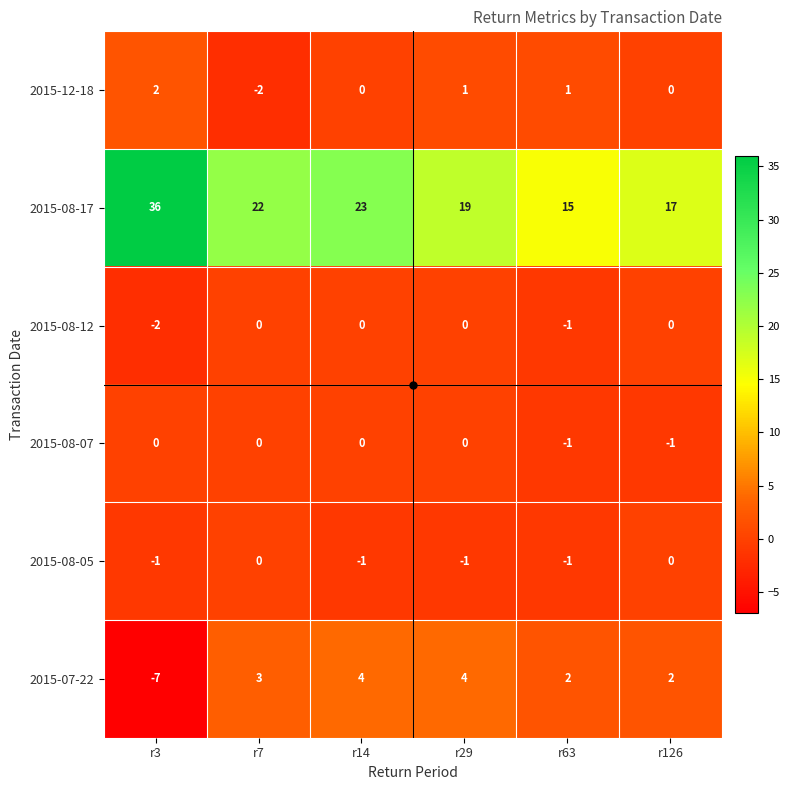

The value of 2015-07-22 at r3 is -7. True or false?

True